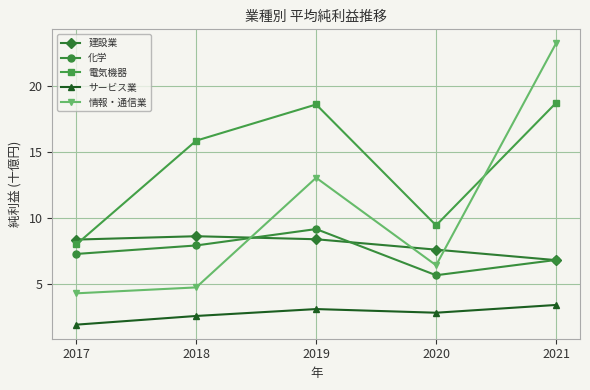

True or false: 情報・通信業 has more than 0 interior local peaks.

True